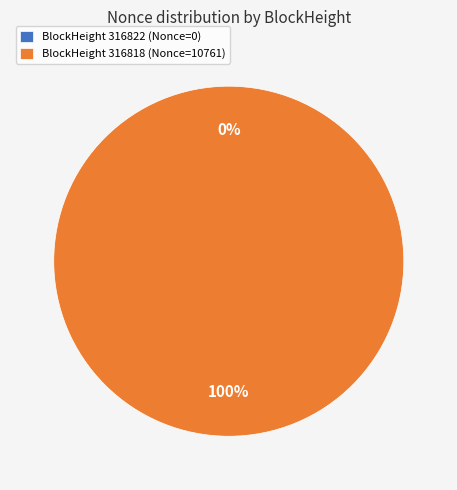

To the nearest percent, what is the combined percentage of 316818 and 316822?

100%